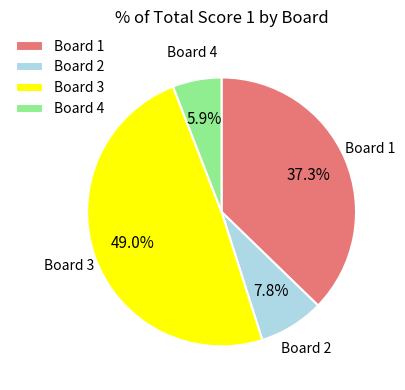

What is the ratio of the value at Board 3 to the value at Board 4?

8.3